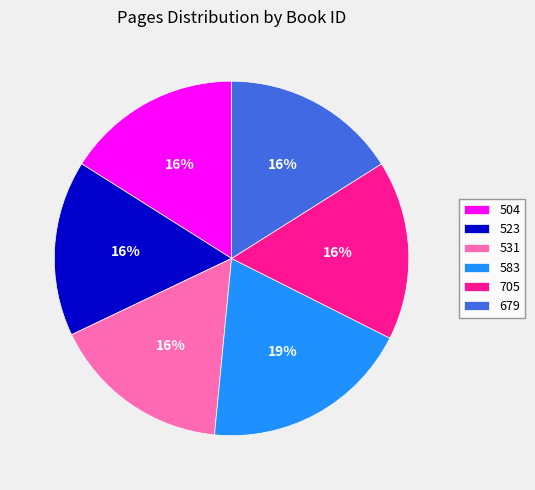

Is the sum of 504 and 583 greater than half?

No